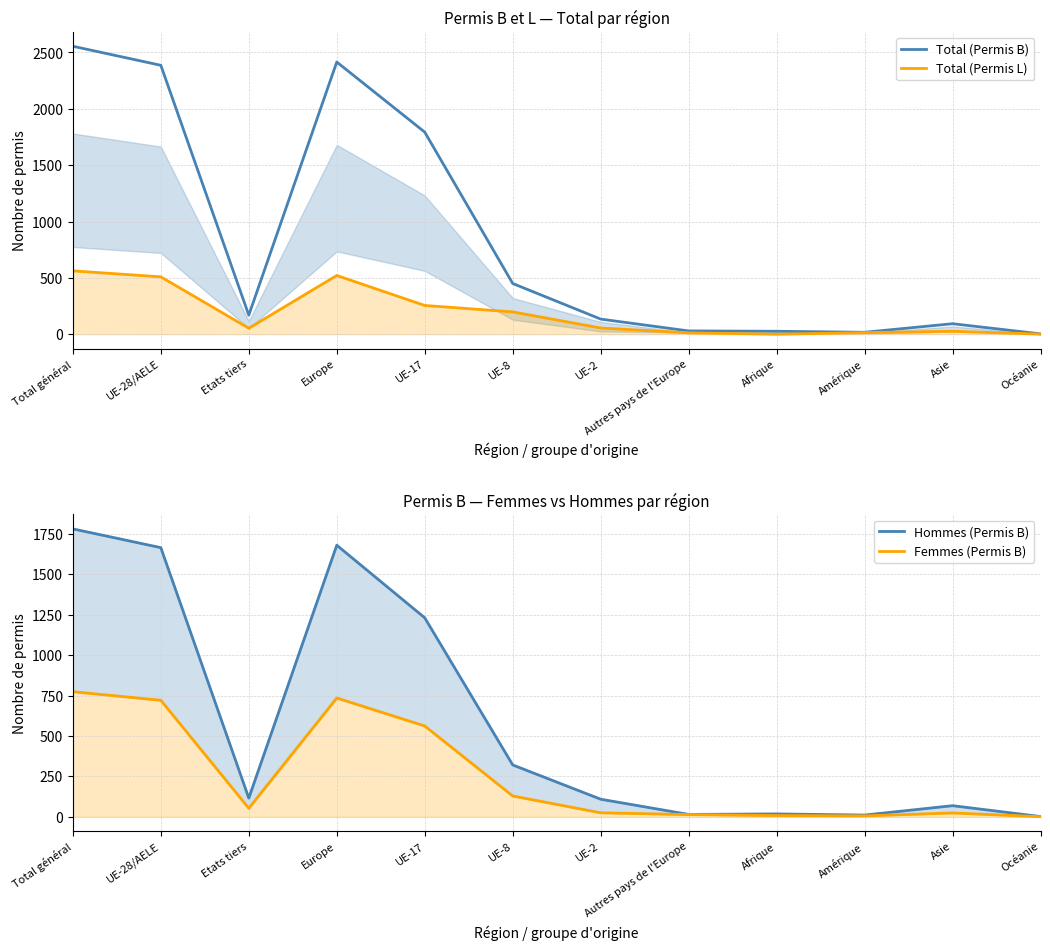

Reading left to right, transcribe all the data shown in this chart.

Total (Permis B): 2555	2386	169	2415	1793	450	134	29	26	17	93	3
Total (Permis L): 562	509	53	521	255	198	55	12	0	14	26	1
Hommes (Permis B): 1781	1665	116	1680	1231	321	109	15	18	11	69	2
Femmes (Permis B): 774	721	53	735	562	129	25	14	8	6	24	1